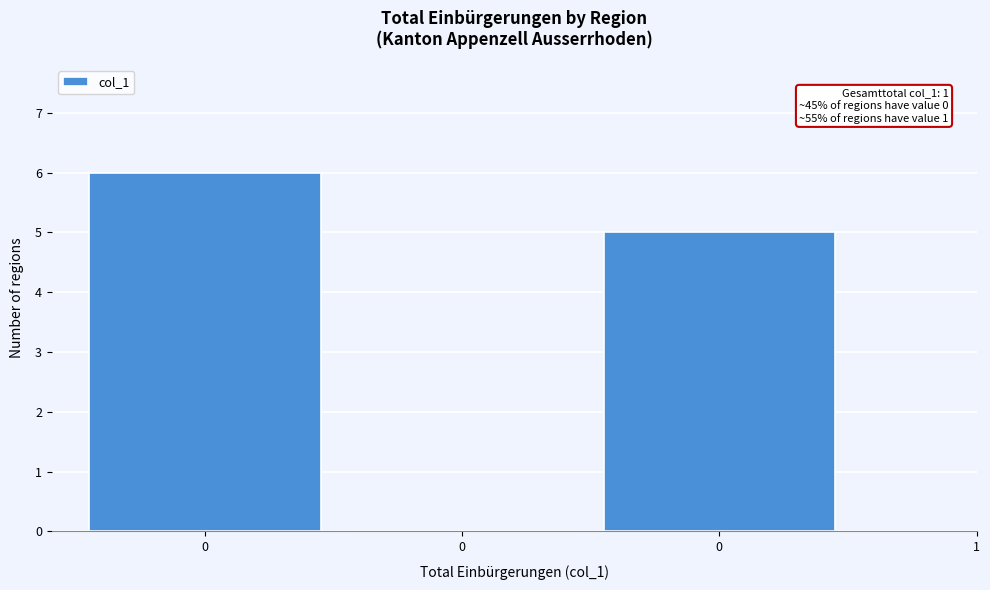

How many distinct data groups are displayed?

1